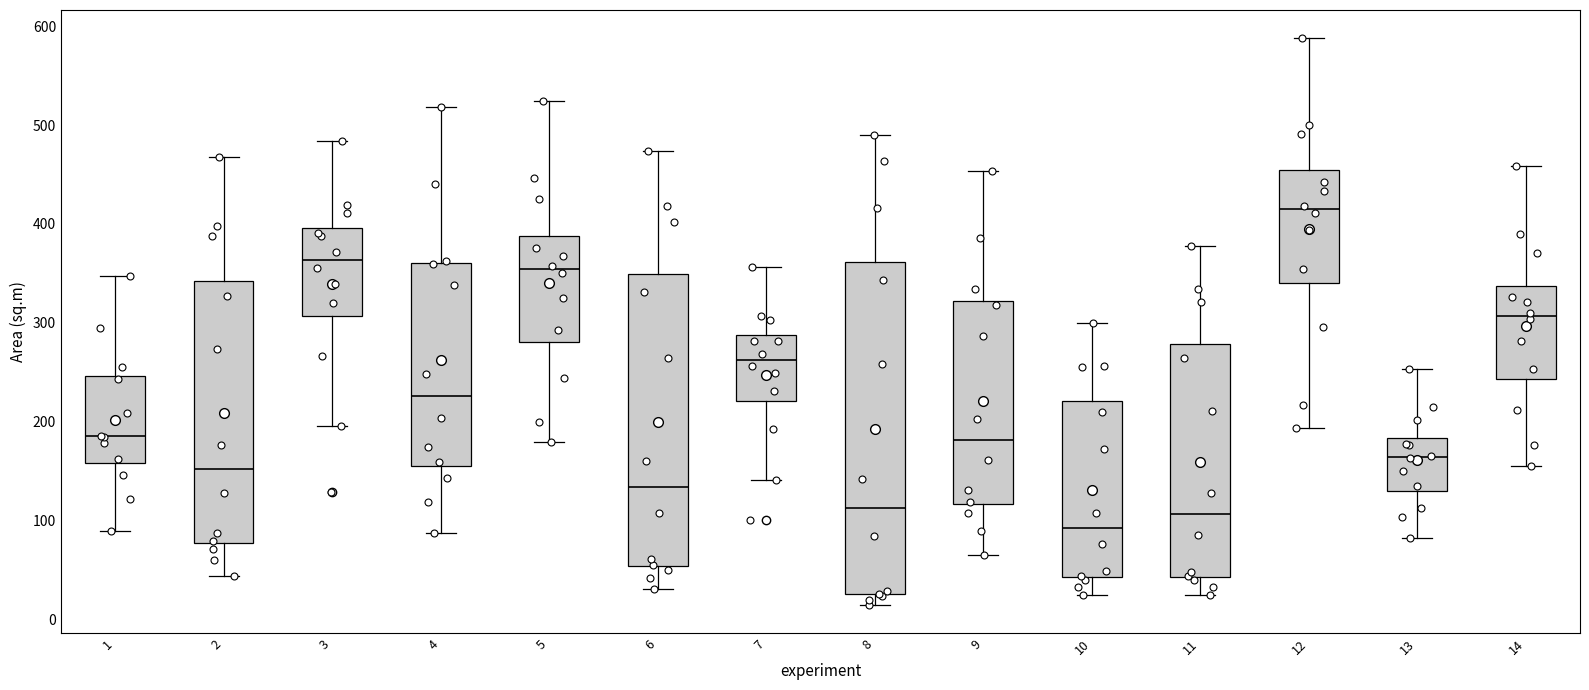

Which box is the tallest, from its lower edge to its upper edge?

8